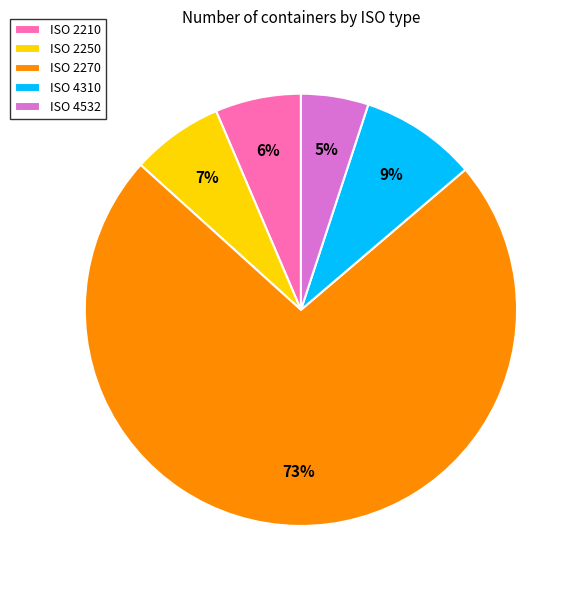

Combined, do ISO 4310 and ISO 4532 account for over 50%?

No